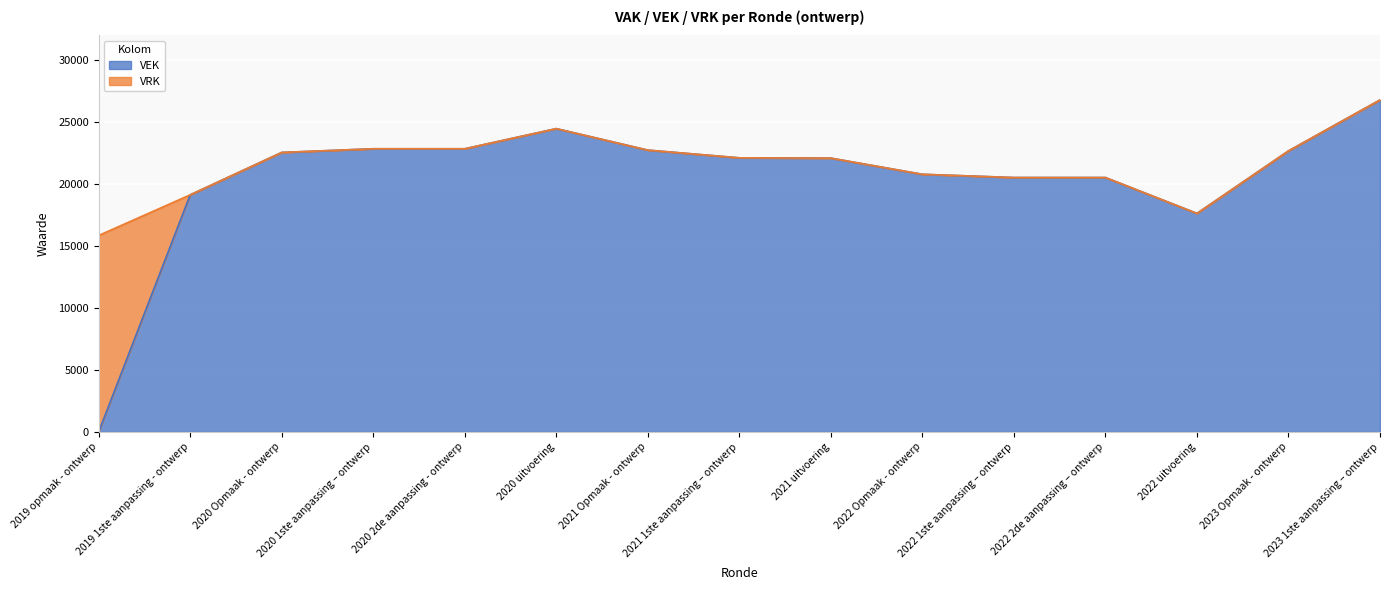

What position from the left is 2022 uitvoering?

13